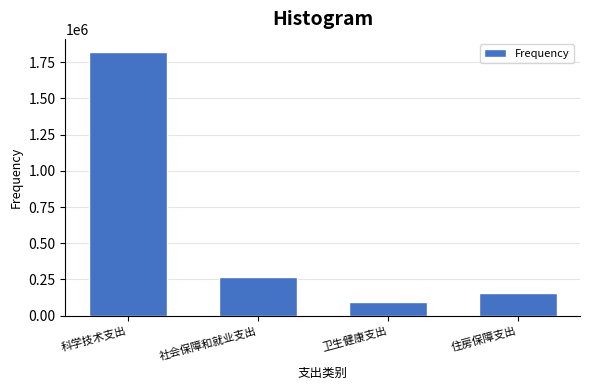

Reading left to right, list all the values displayed in this chart.

1820760.4	269009.7	96547.8	152909.3